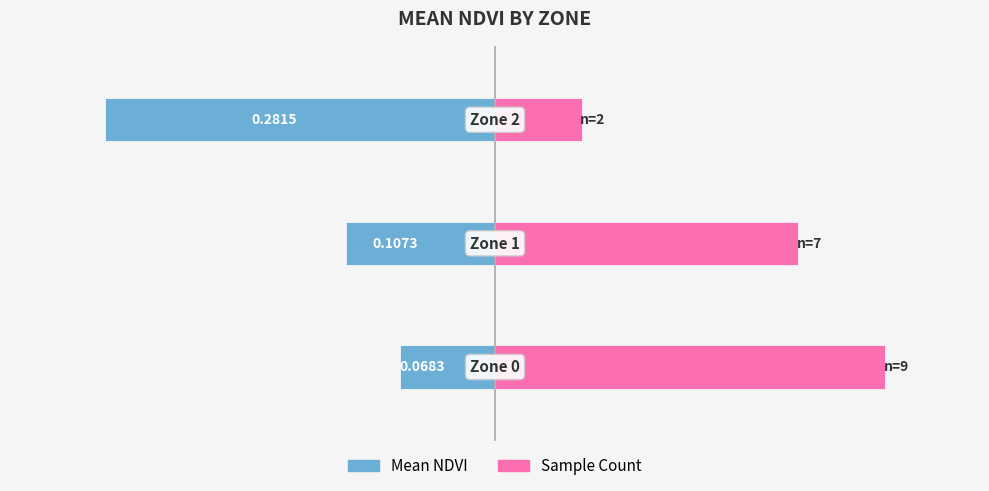

Which series has the widest spread of values?

Count (normalized)